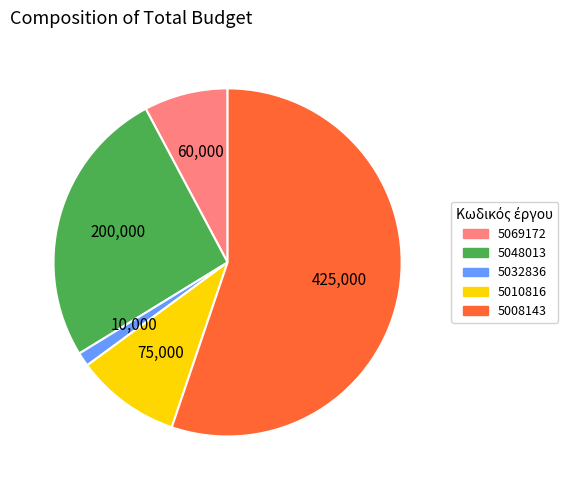

True or false: 5069172 accounts for 22% of the total.

False